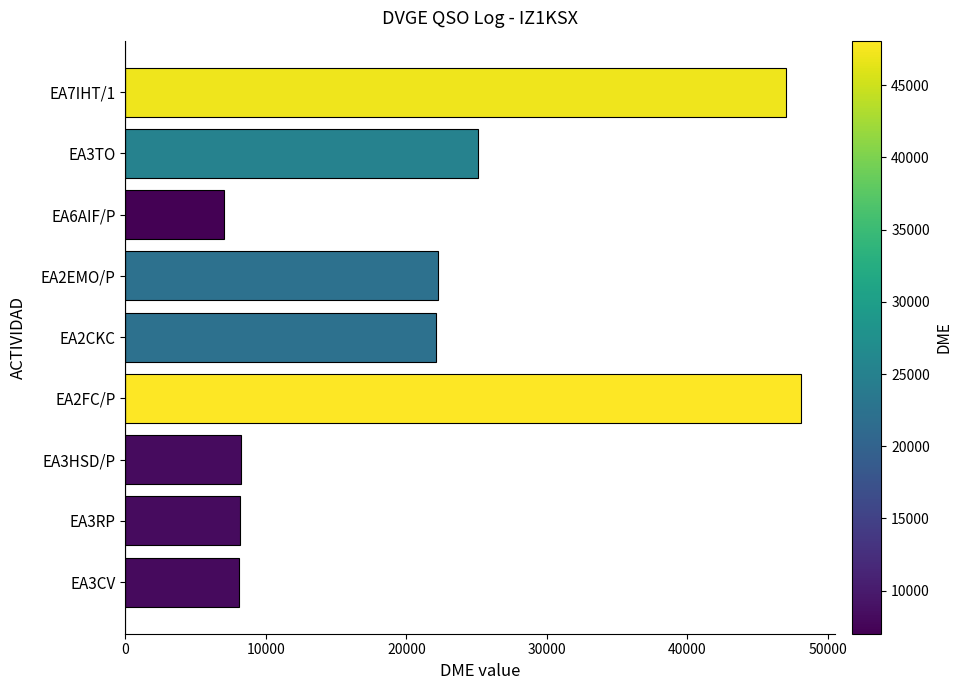

Are the bars horizontal?

Yes